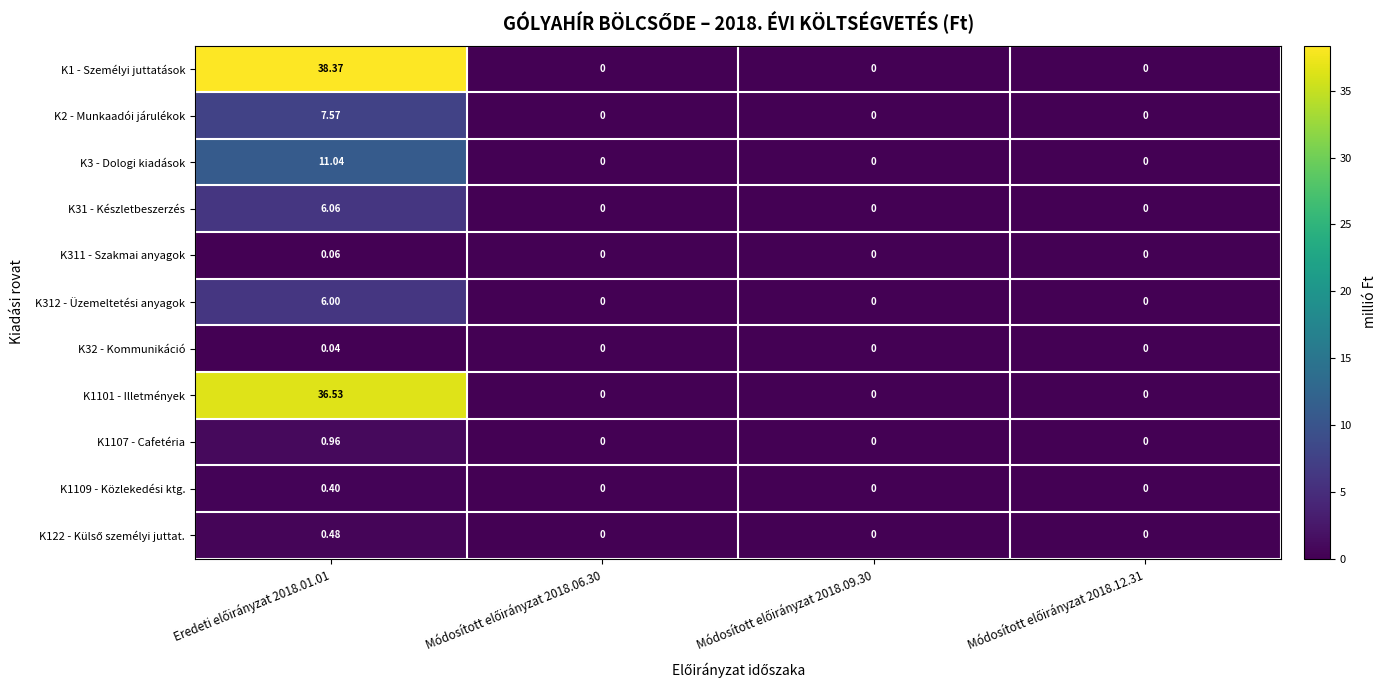

How many values in K2 - Munkaadói járulékok are above zero?

1